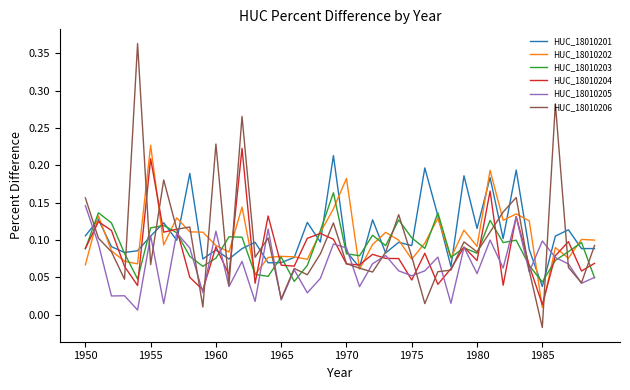

Which series has the widest spread of values?

HUC_18010206